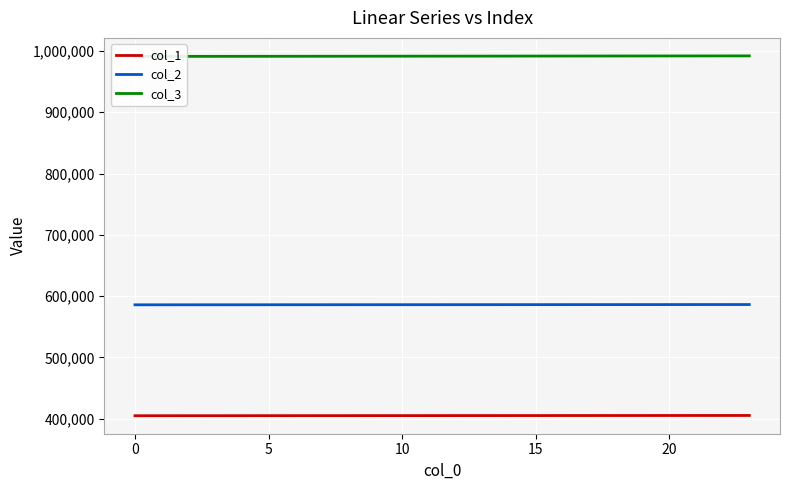

True or false: col_3 has more than 0 points higher than both neighbors.

False